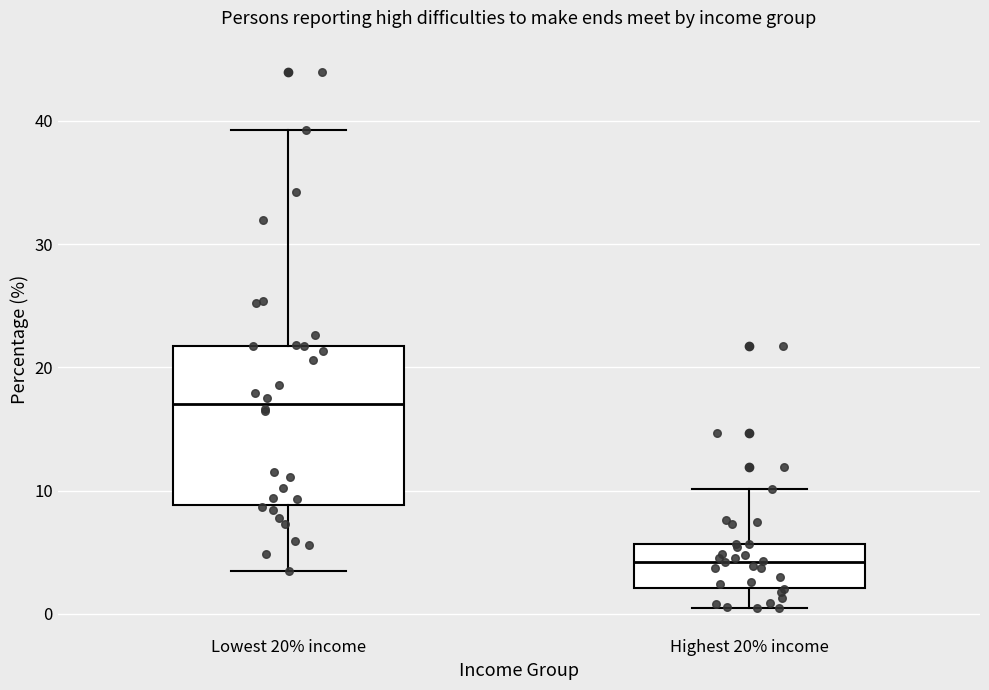

Reading left to right, read every box against the y-axis: the position of its median line, the range the box covers, and the ends of its whiskers. The values are not printed on the chart, so give them approximately, as read against the axis.

Lowest 20% income: median 17, box 9 to 22, whiskers 4 to 39
Highest 20% income: median 4, box 2 to 6, whiskers 1 to 10